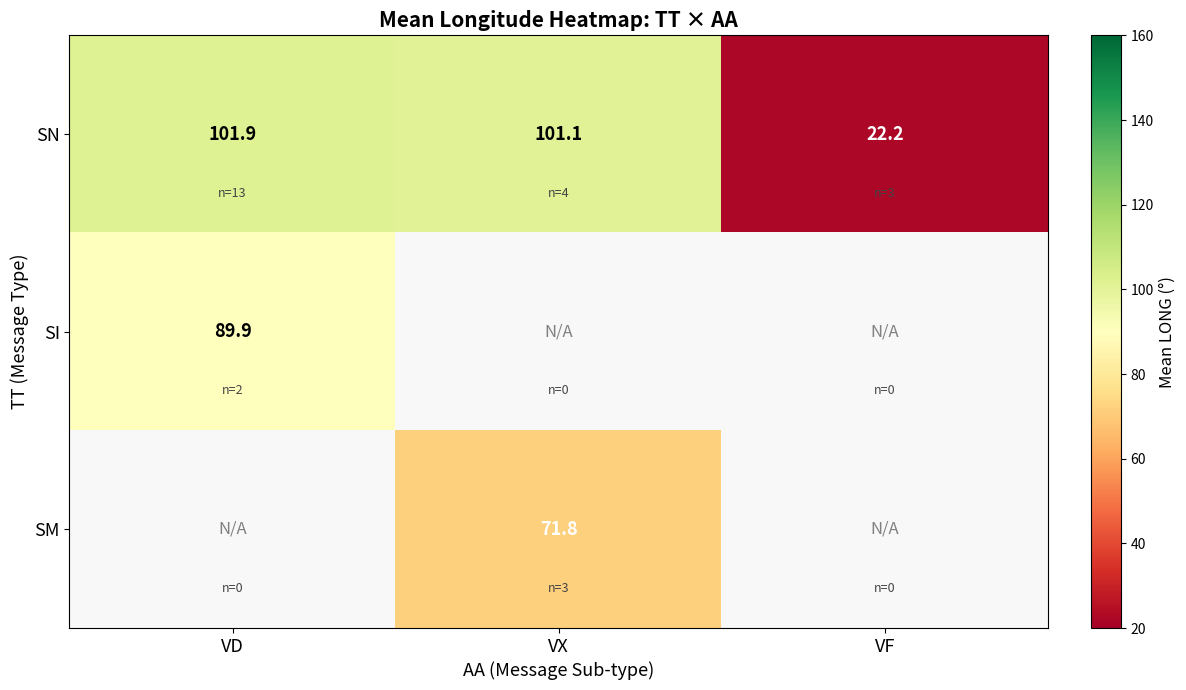

What is the average value of the SN series?

75.1